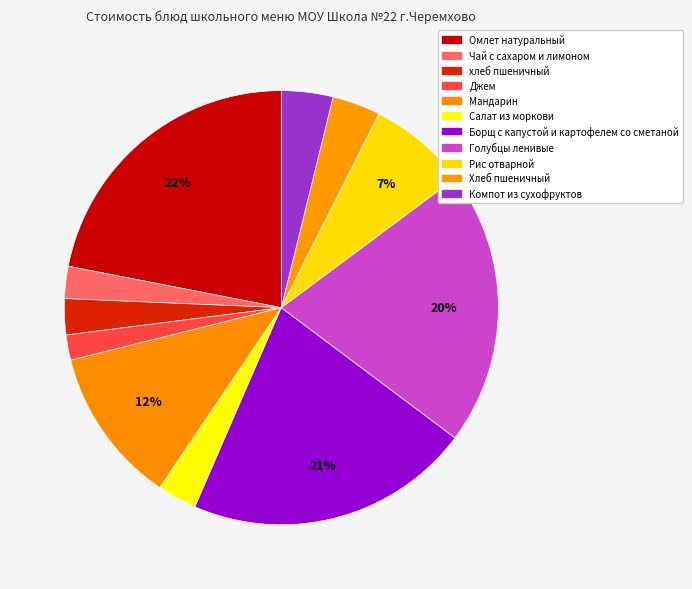

How many slices are in this pie chart?

11